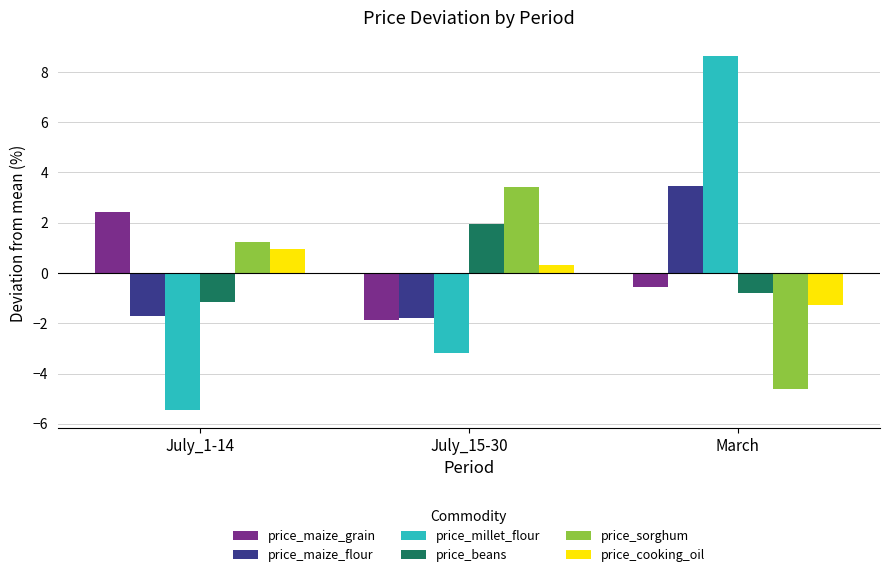

What is the minimum value for price_sorghum?

-4.6